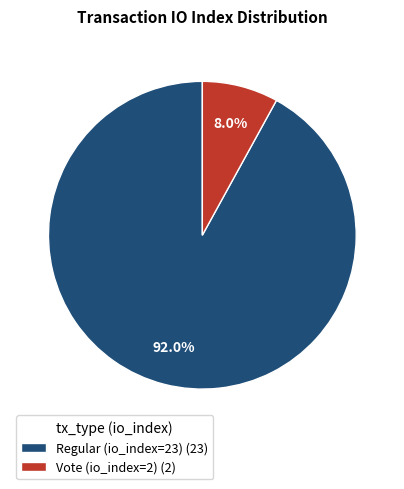

How much of the chart is everything except Vote (io_index=2)?

92.0%